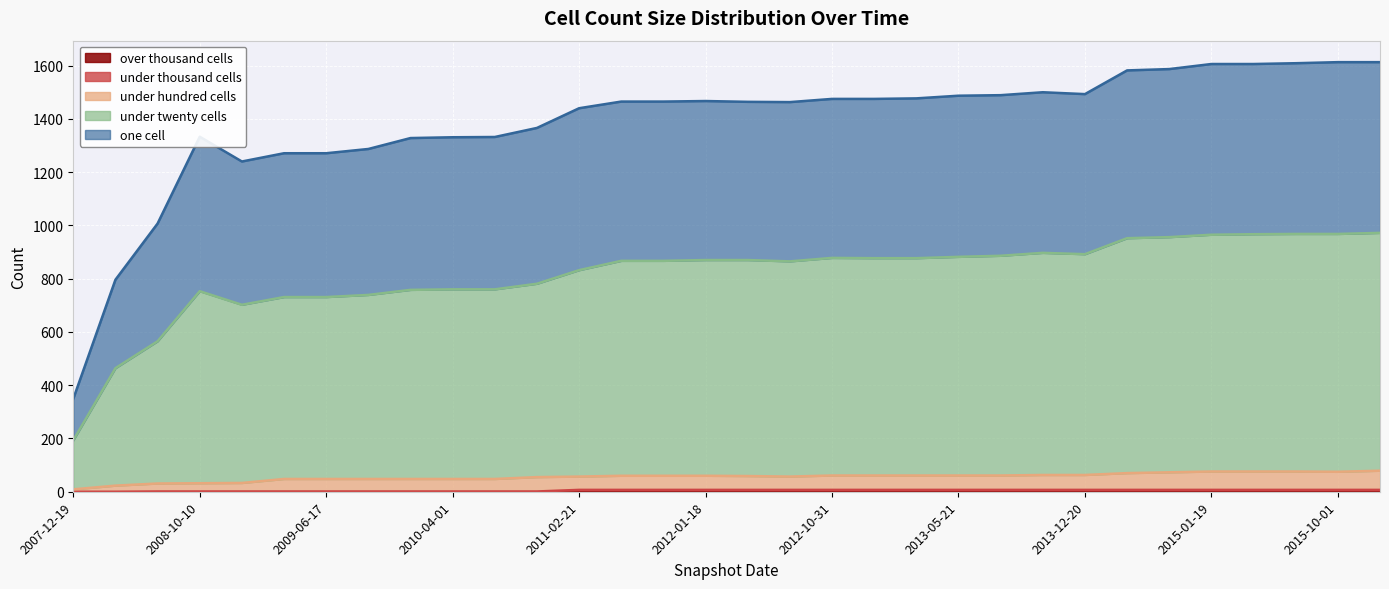

What is the label of the 21st point from the right?

2010-11-17